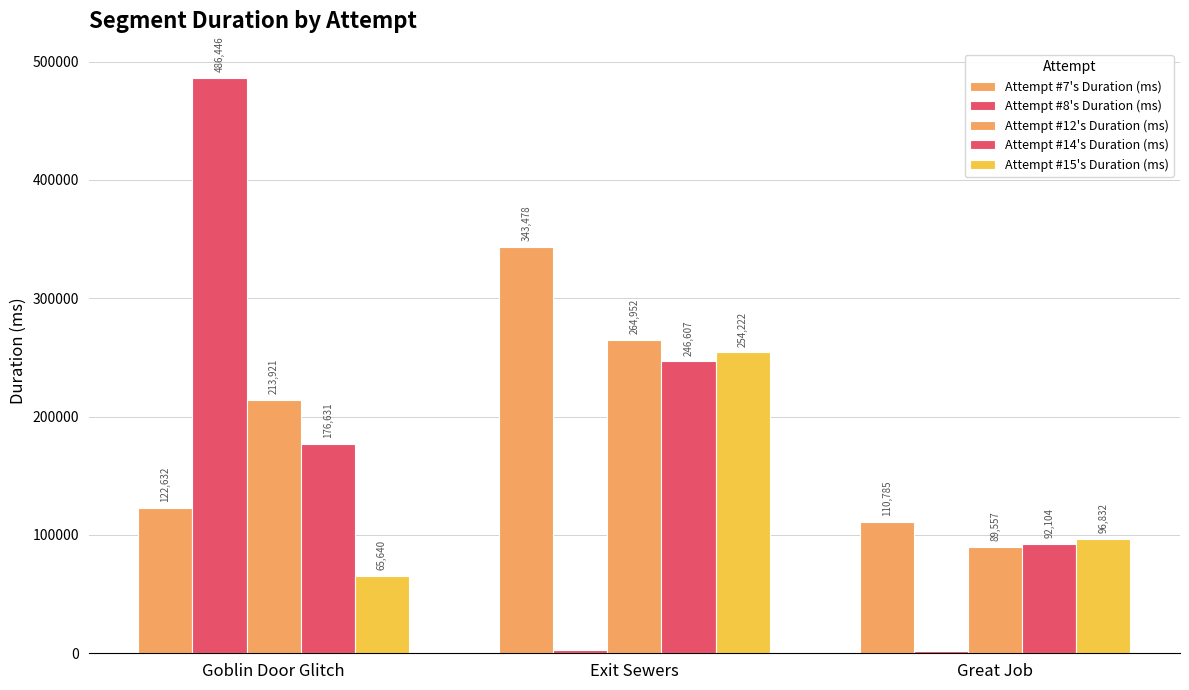

Where is Attempt #8's Duration (ms) nearest to the value 244019?

Exit Sewers